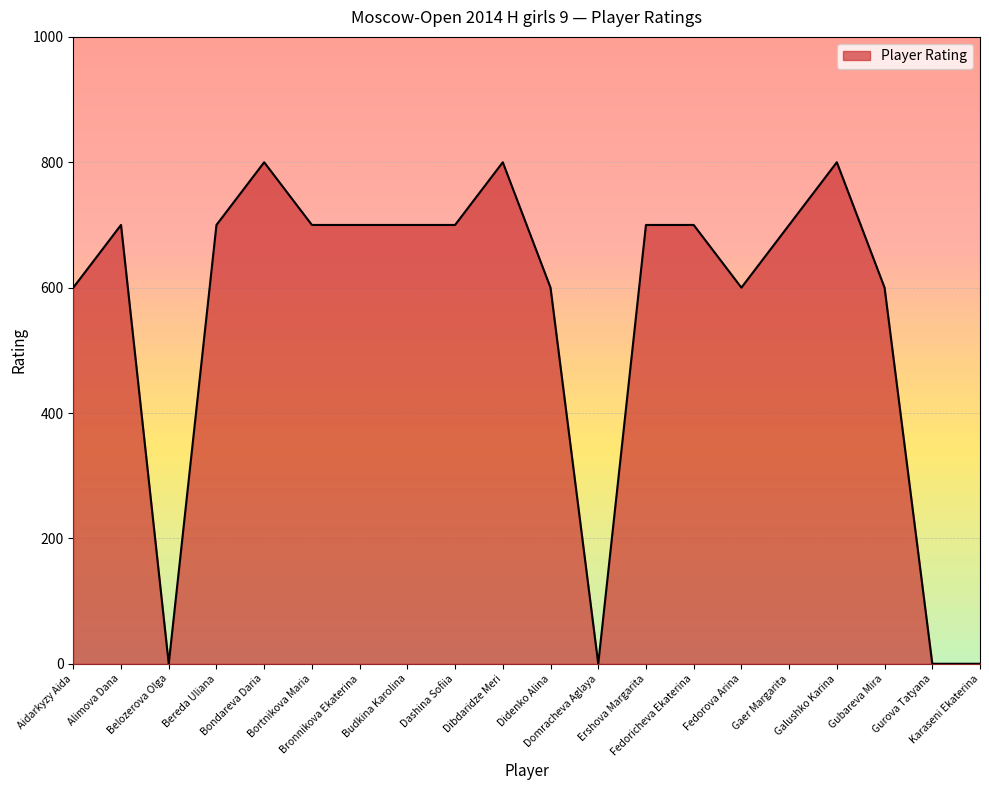

What is the maximum value shown in the chart?

800